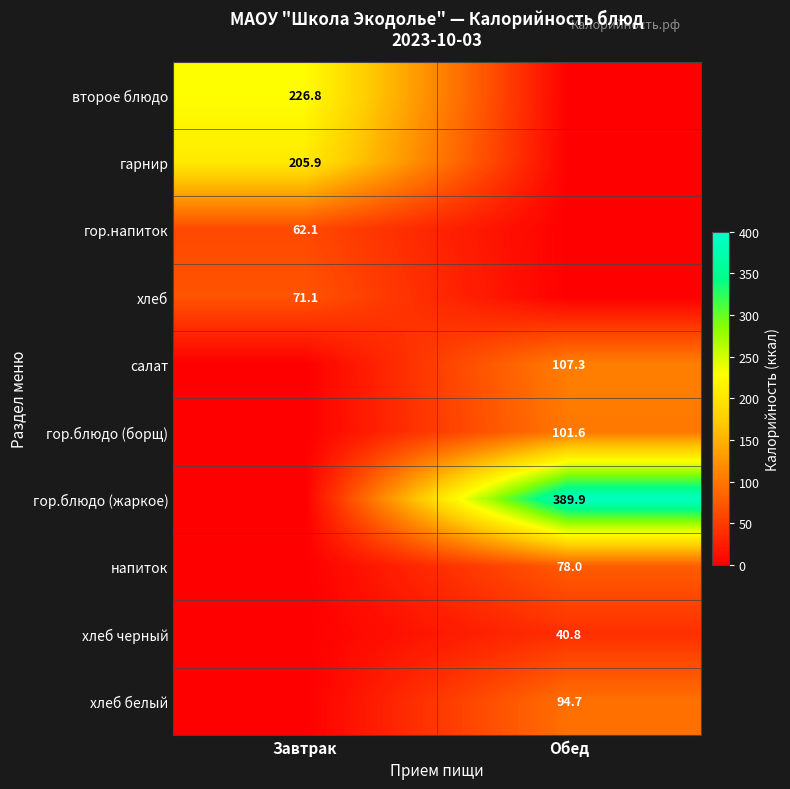

True or false: второе блюдо has a value of 135.7 at Завтрак.

False